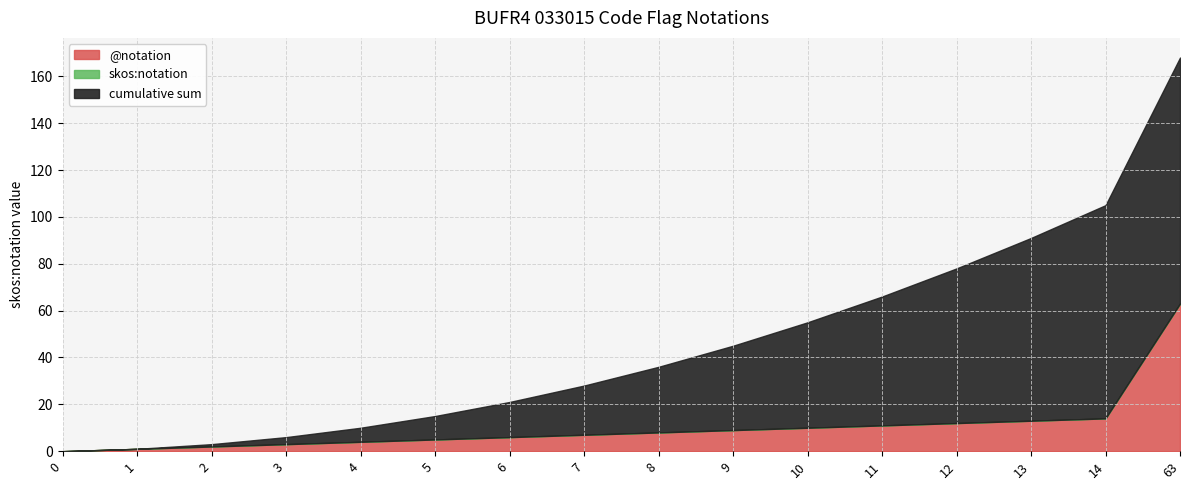

How many categories are shown in the chart?

16